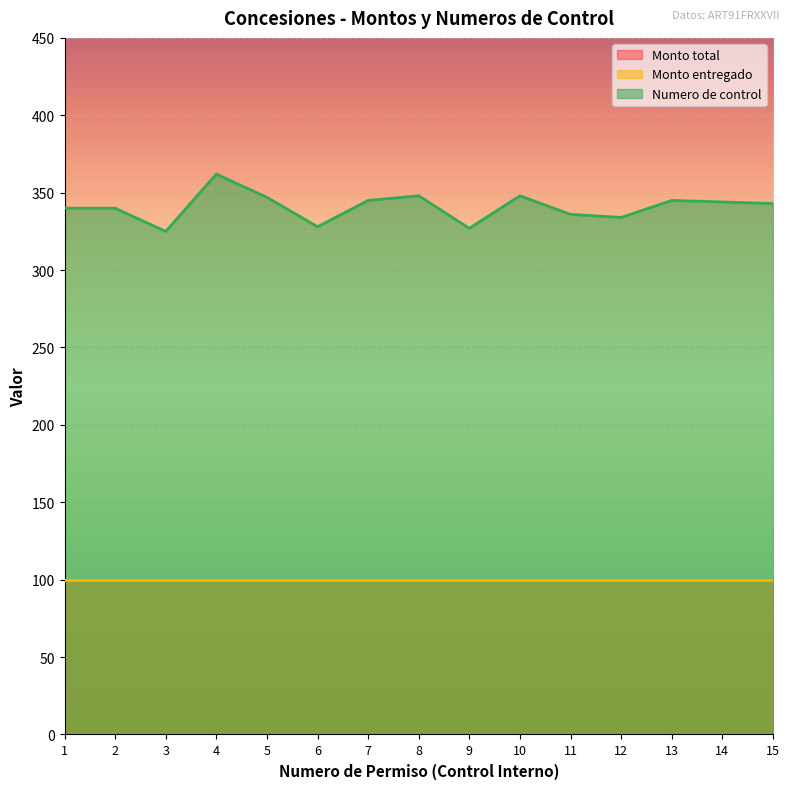

True or false: Monto entregado and Numero de control intersect in this chart.

False